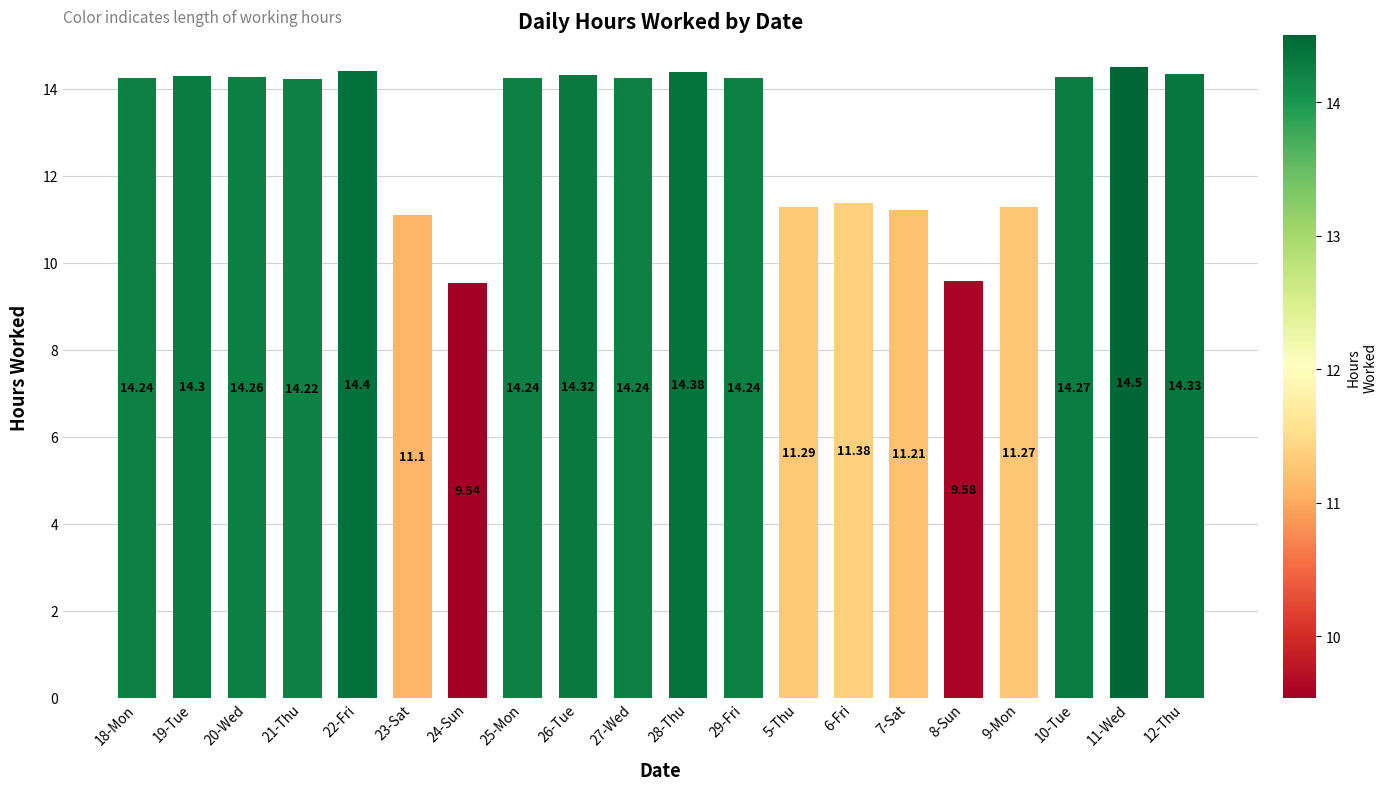

What is the maximum value shown in the chart?

14.5